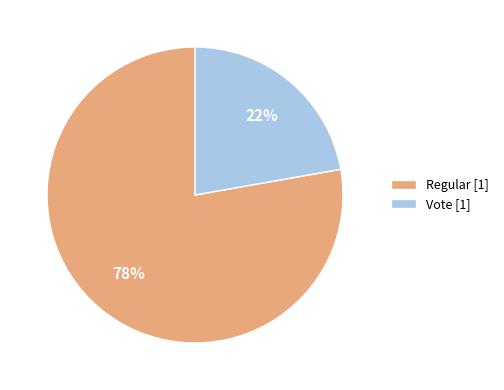

How many segments does this pie chart have?

2